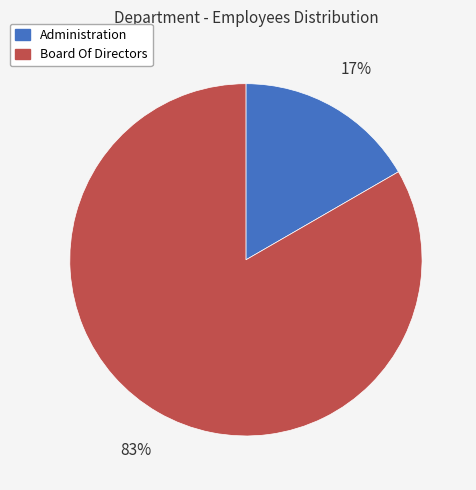

The Administration slice represents 17% of the pie. True or false?

True